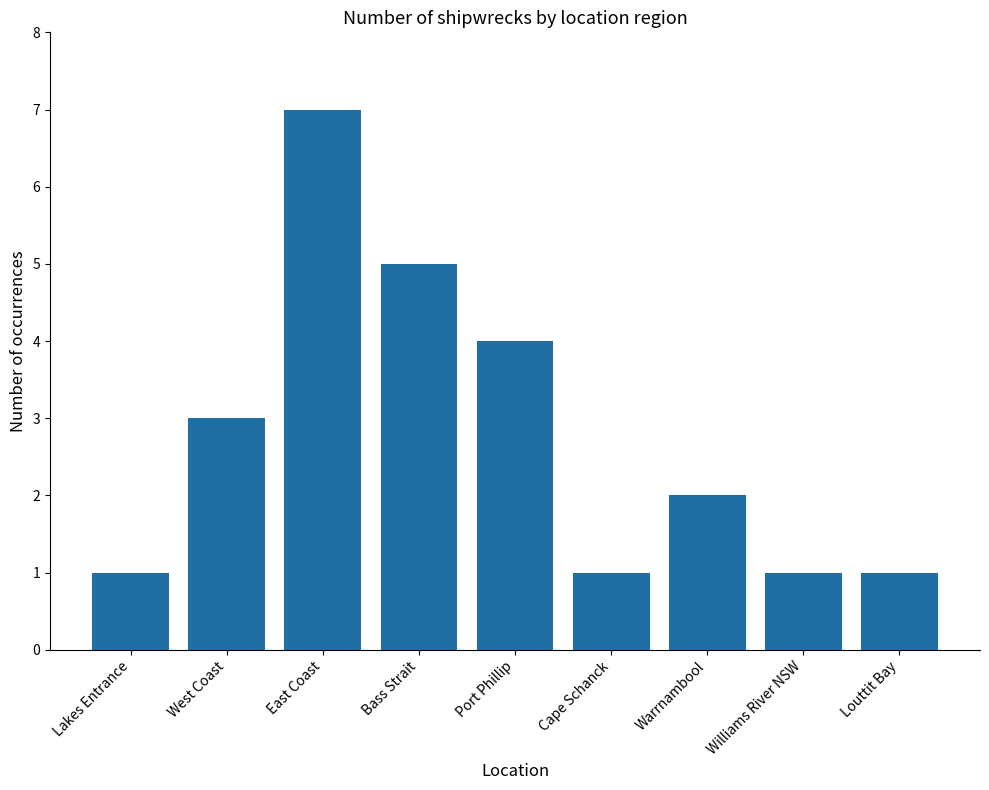

Is it true that the value at Louttit Bay is 0?

False